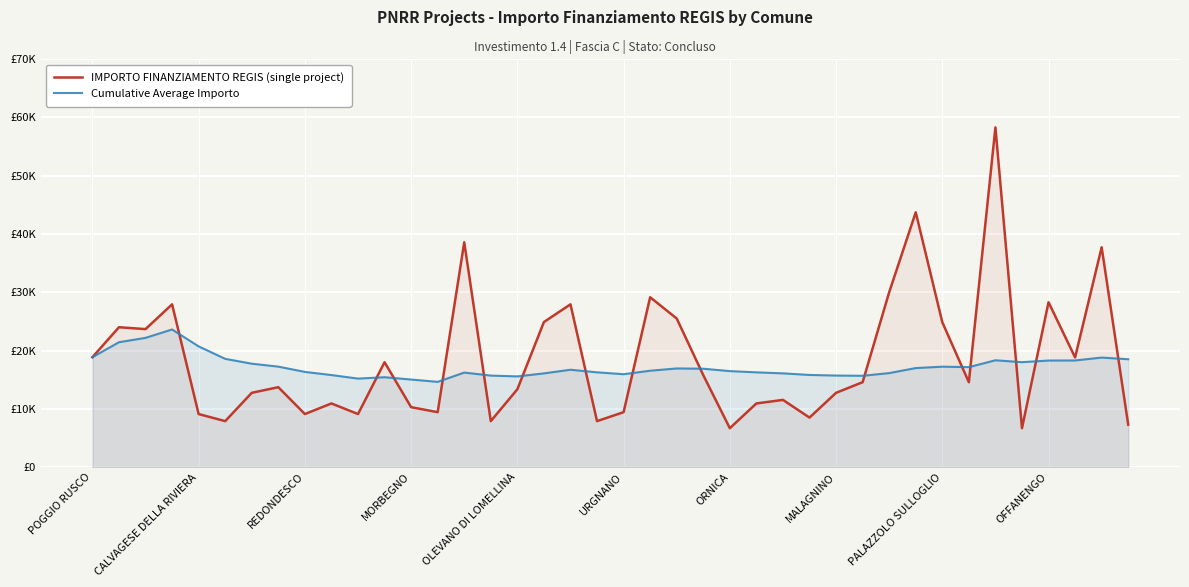

What are all the series names shown in the legend?

IMPORTO FINANZIAMENTO REGIS (single project), Cumulative Average Importo